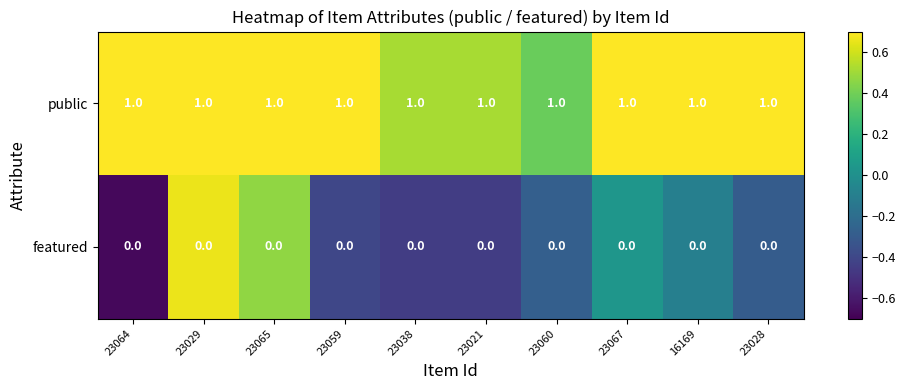

What is the sum of all public values?

10